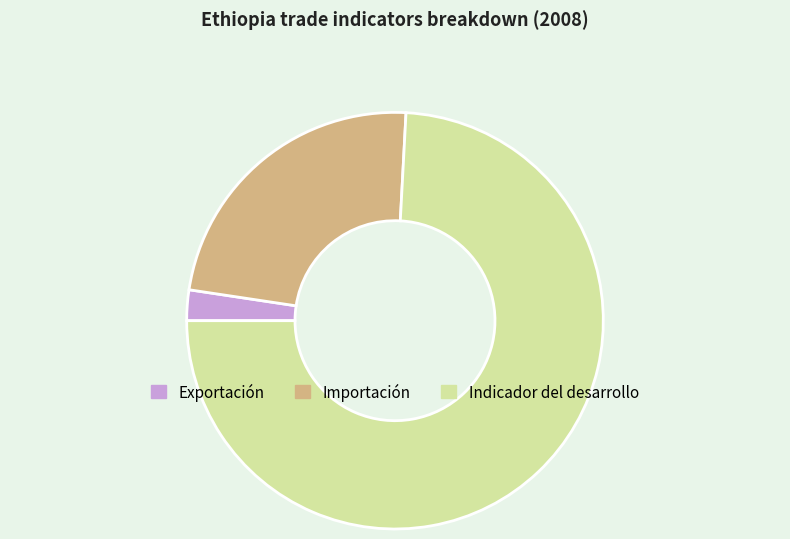

Is there a majority slice in this chart?

Yes